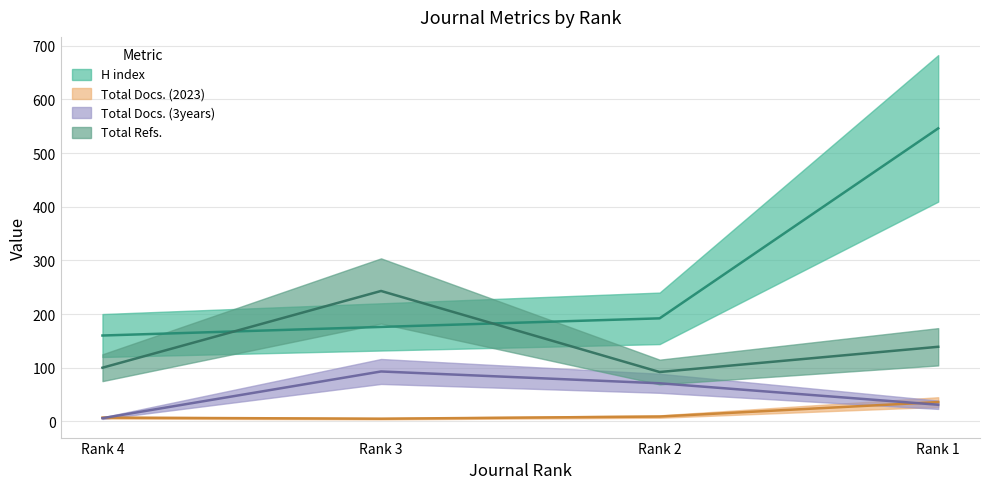

What is the value of the Total Refs. point at the 1st from the left?

100